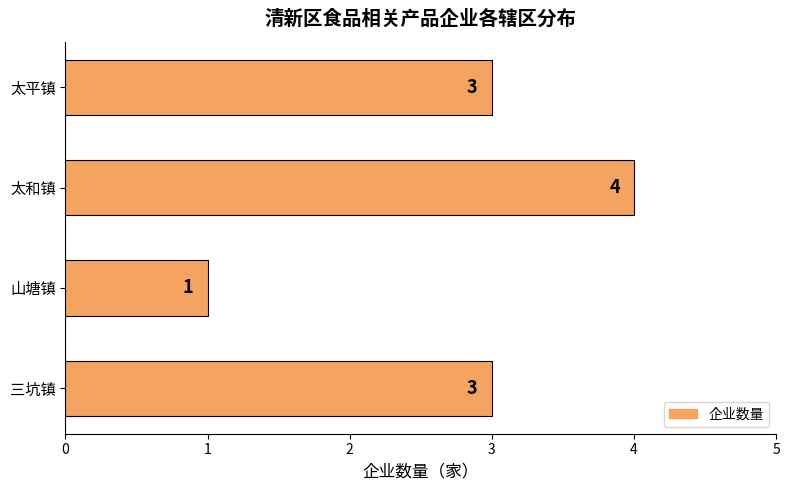

The value at 山塘镇 is 2. True or false?

False